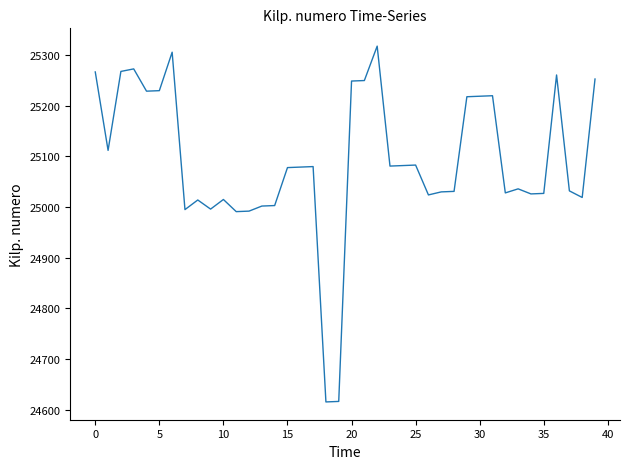

What is the maximum value shown in the chart?

25318